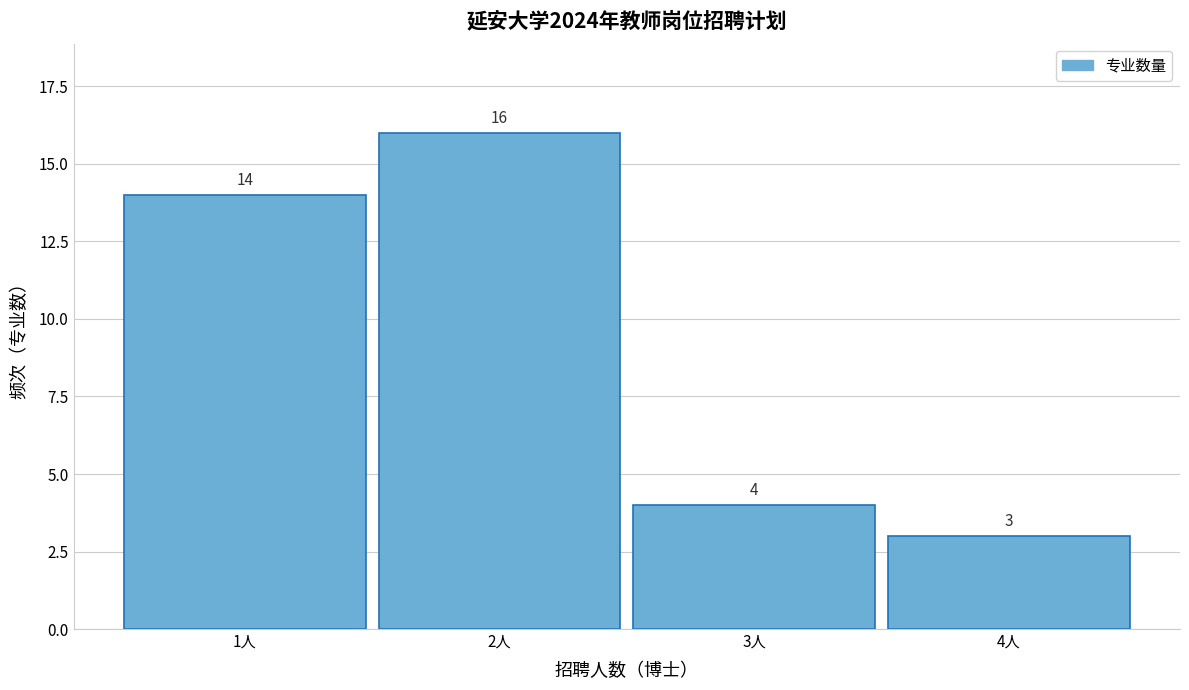

What is the height of the bar covering 2.5 to 3.5 on the x-axis?

4